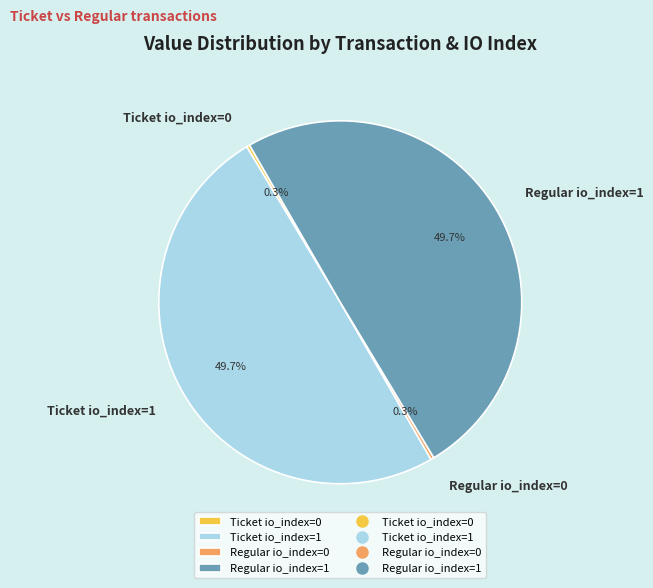

Between Regular io_index=1 and Regular io_index=0, which is larger?

Regular io_index=1